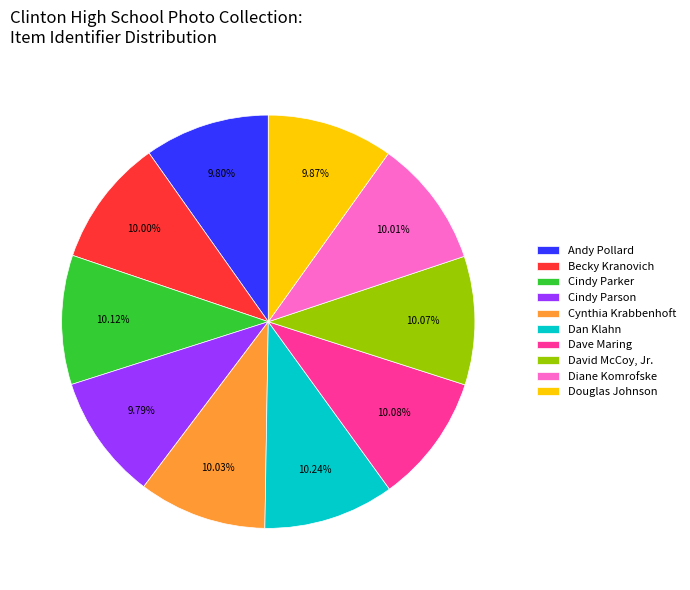

To the nearest percent, what is the average slice percentage?

10%